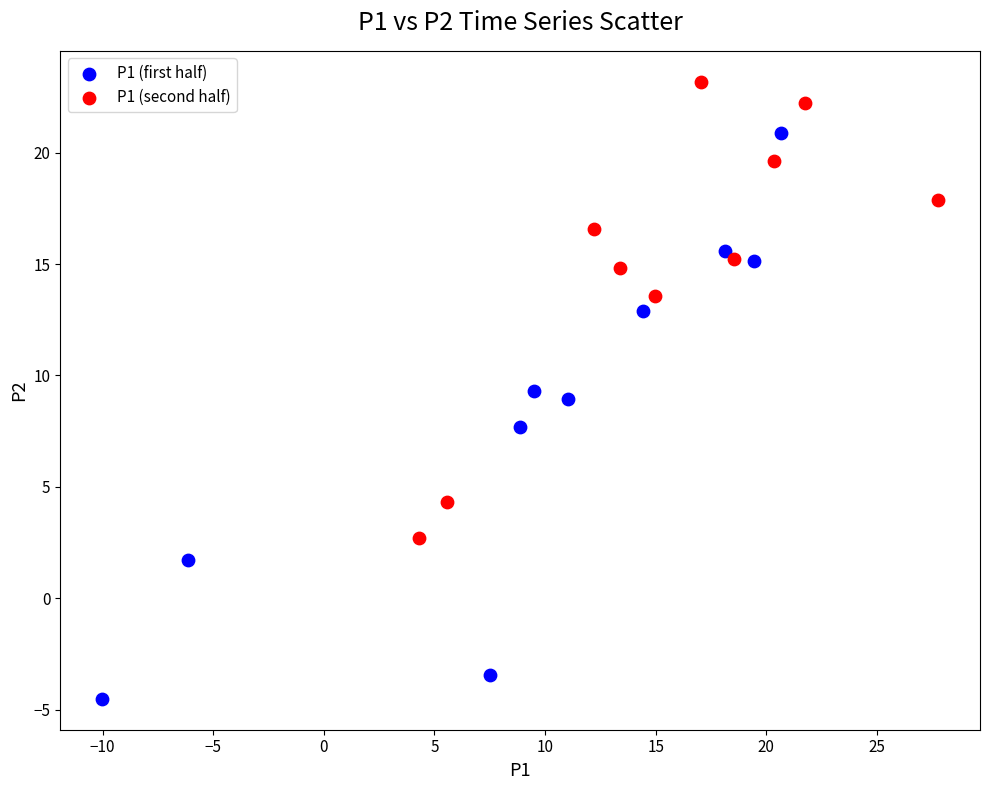

Which series has the largest Y range (max minus min)?

P1 (first half)